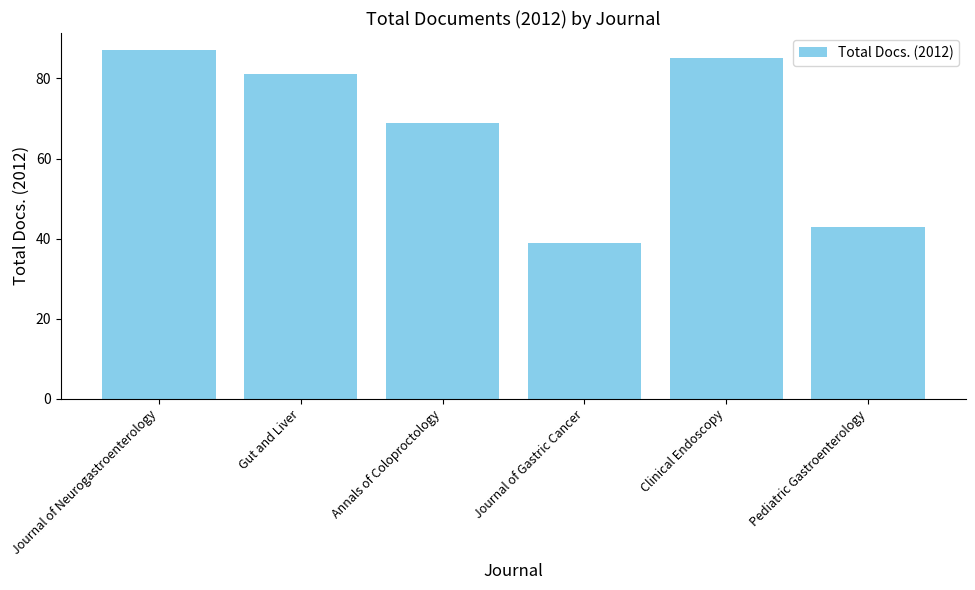

What is the smallest value displayed?

39